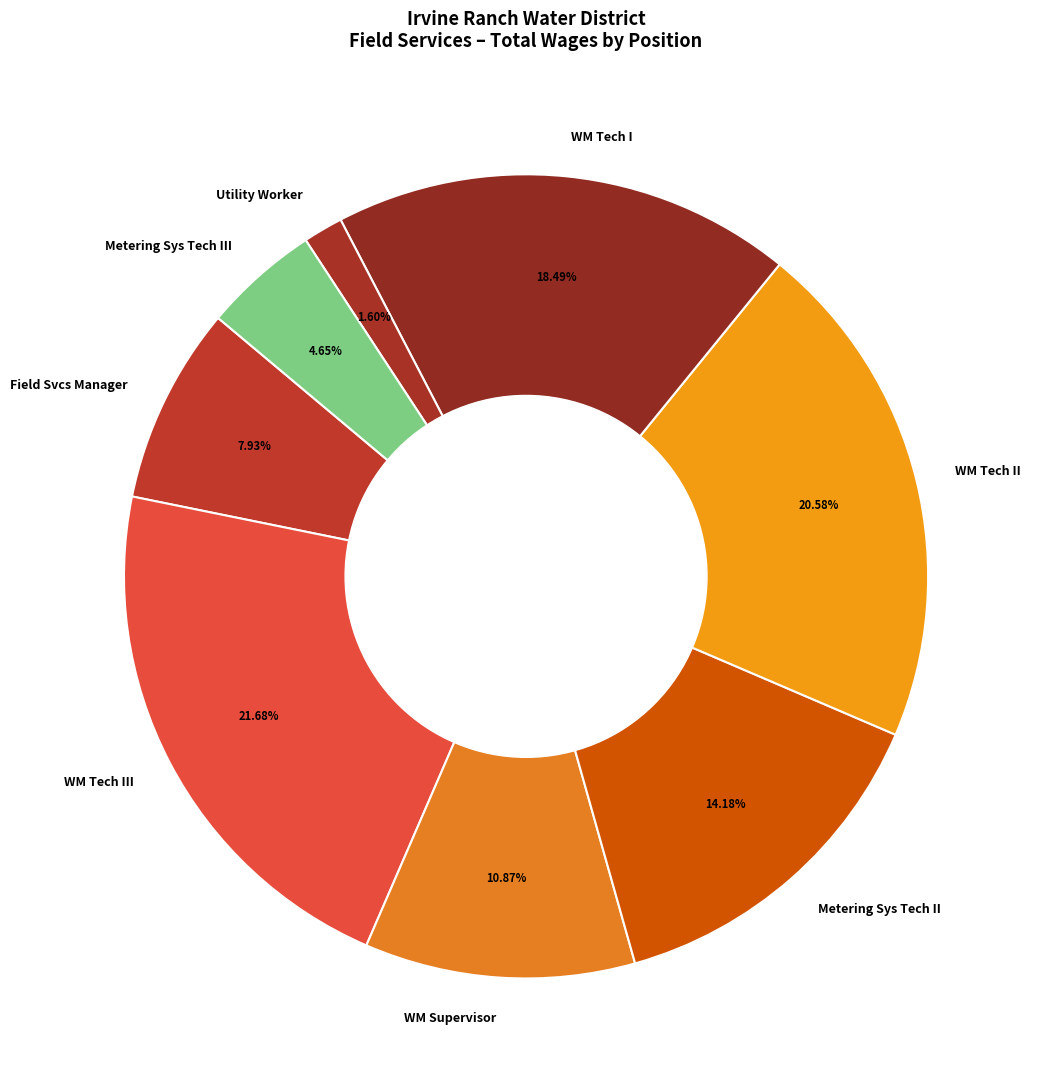

Rank the categories by value from highest to lowest.

WM Tech III, WM Tech II, WM Tech I, Metering Sys Tech II, WM Supervisor, Field Svcs Manager, Metering Sys Tech III, Utility Worker